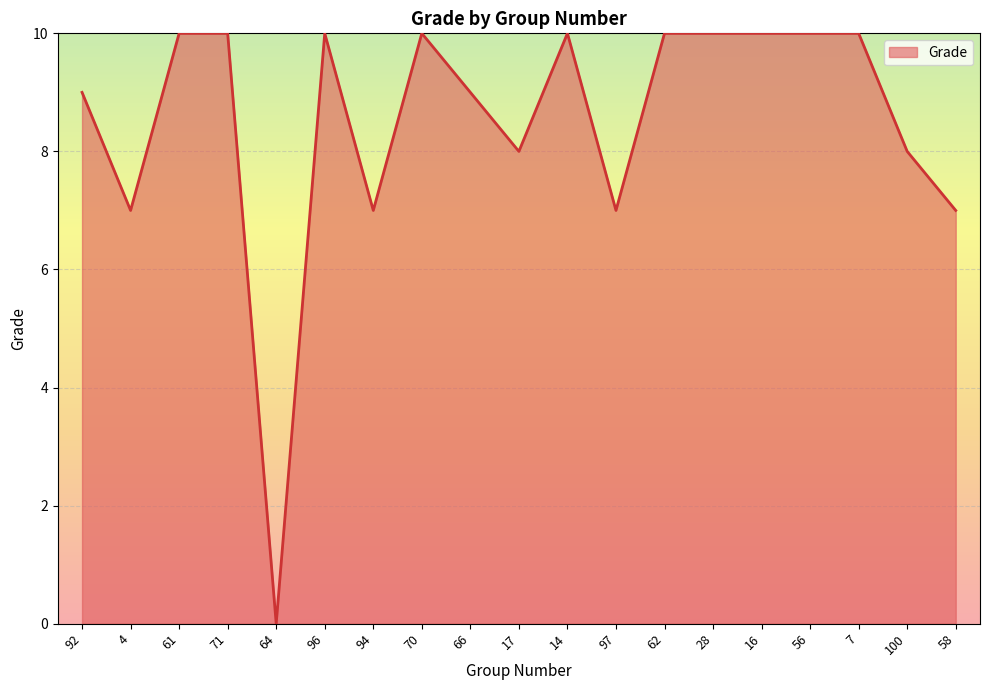

What position from the left is 14?

11